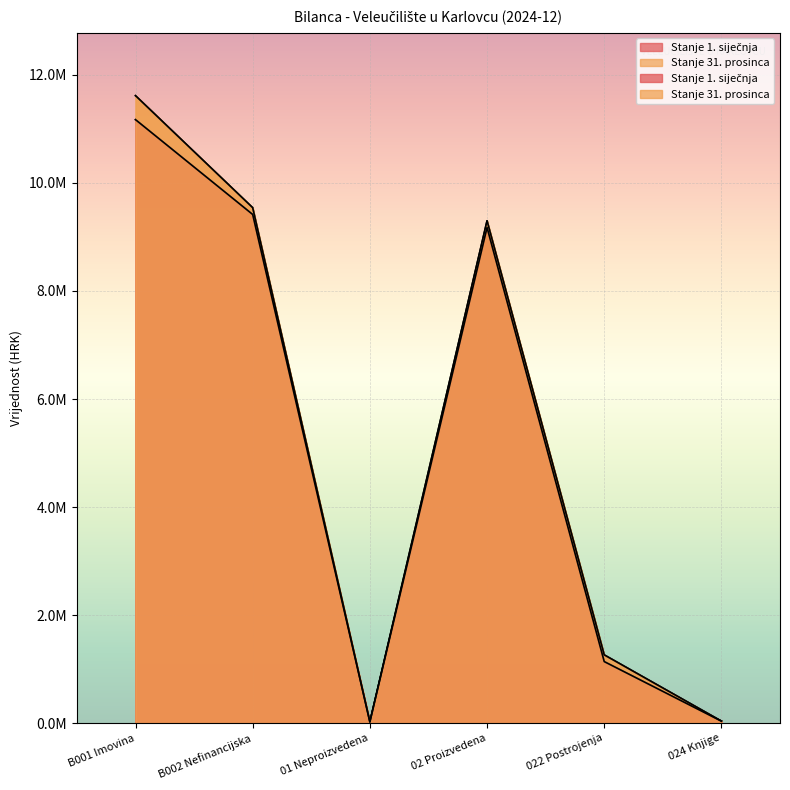

What is the greatest value displayed?

11614725.2